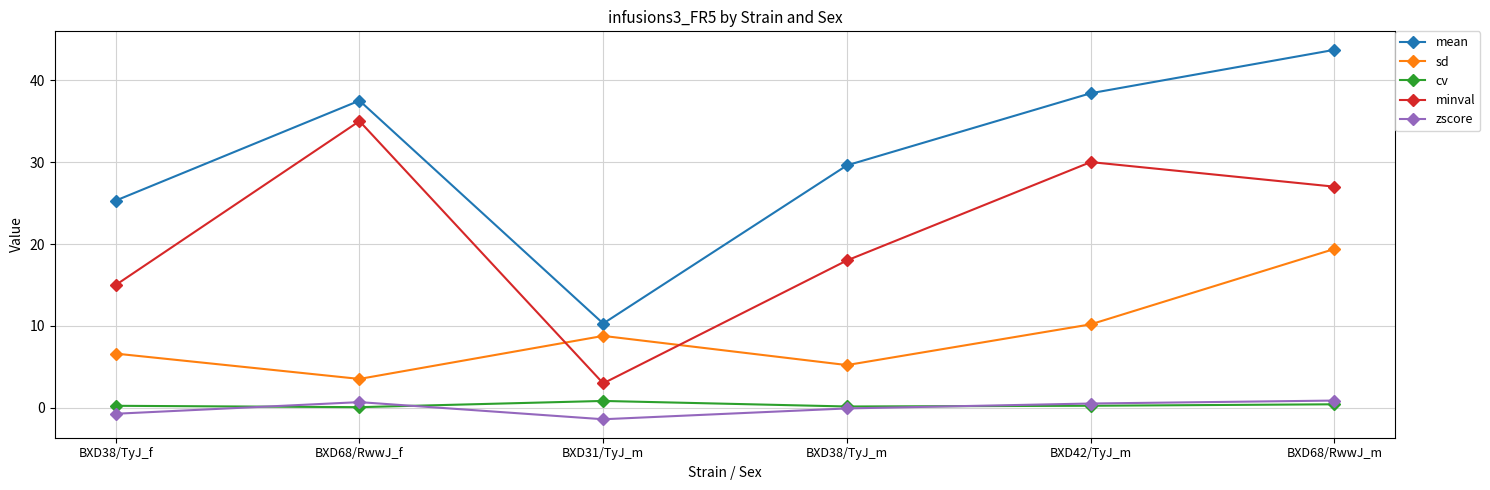

What is the label of the 4th point from the left?

BXD38/TyJ_m